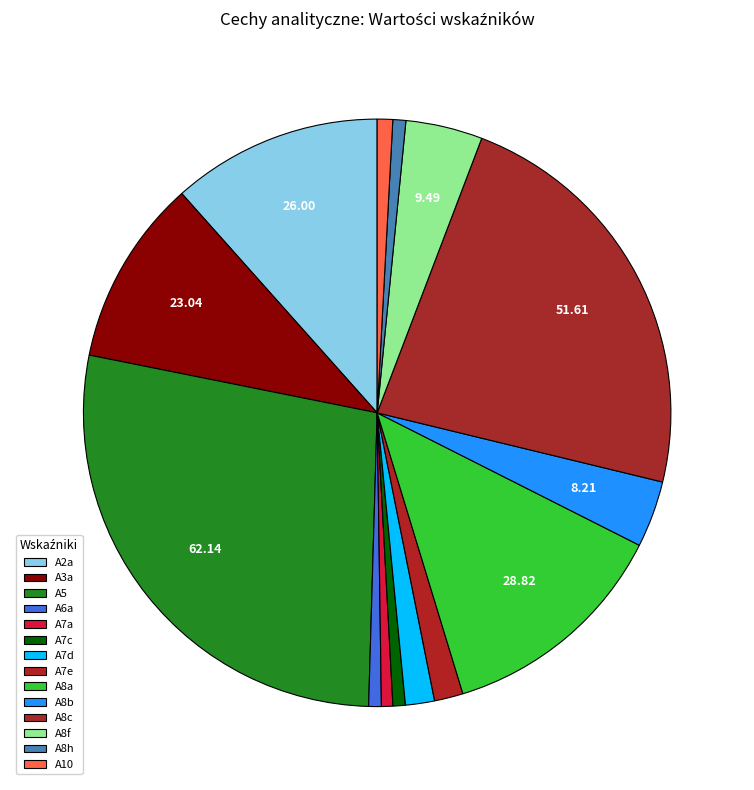

Does A2a represent more than half of the total?

No